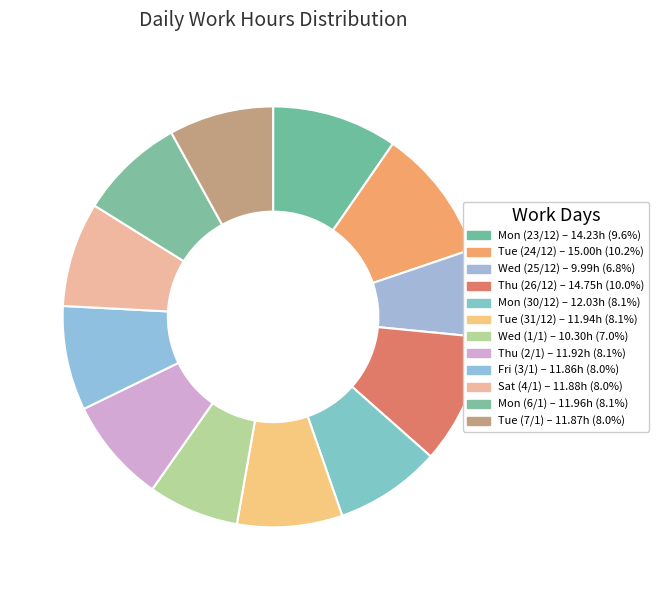

How many segments does this pie chart have?

12